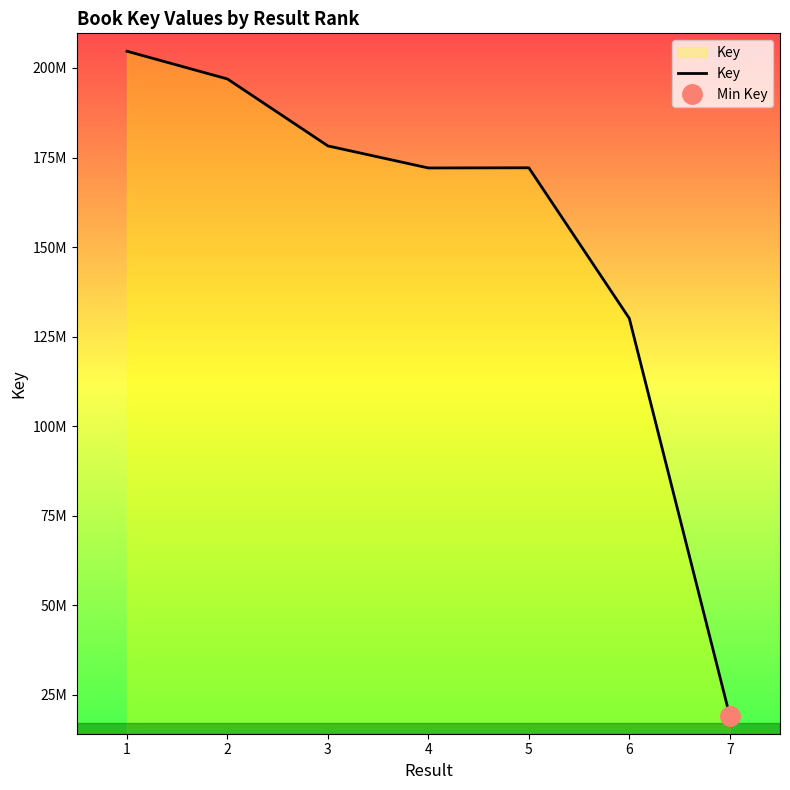

Where is the data nearest to the value 111922087?

6